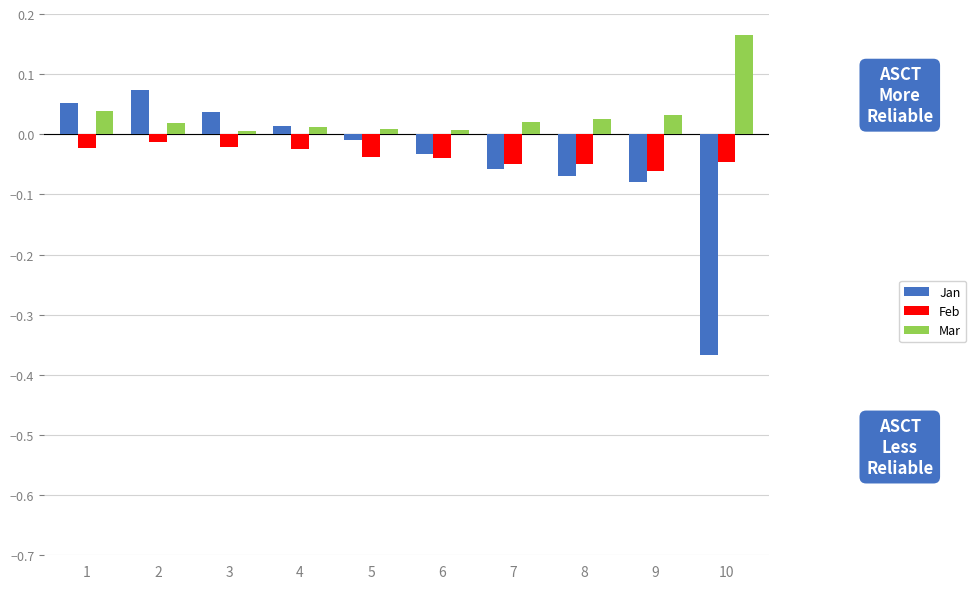

The Mar series shows 0.0 at 9. True or false?

True